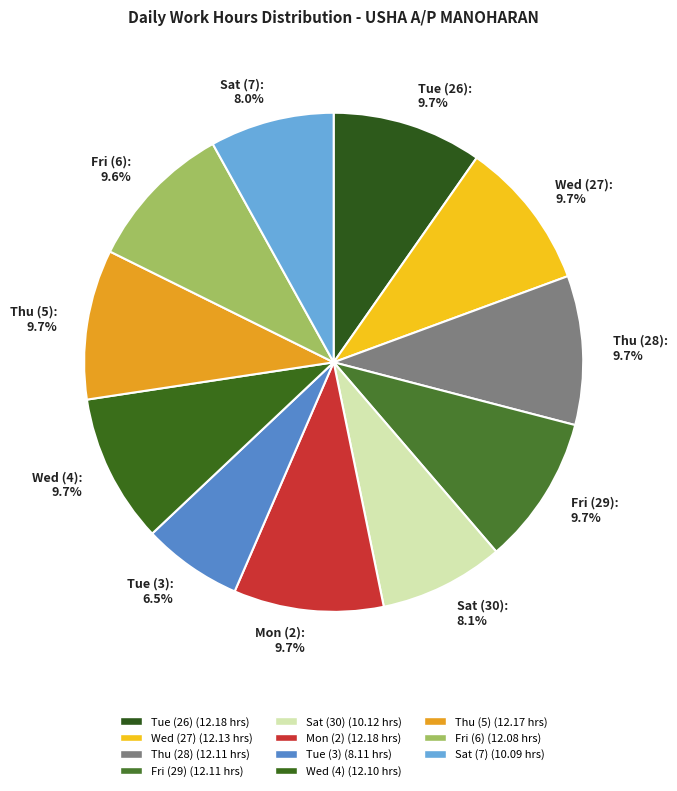

Which has a higher value, Sat (30): 8.1% or Fri (6): 9.6%?

Fri (6): 9.6%